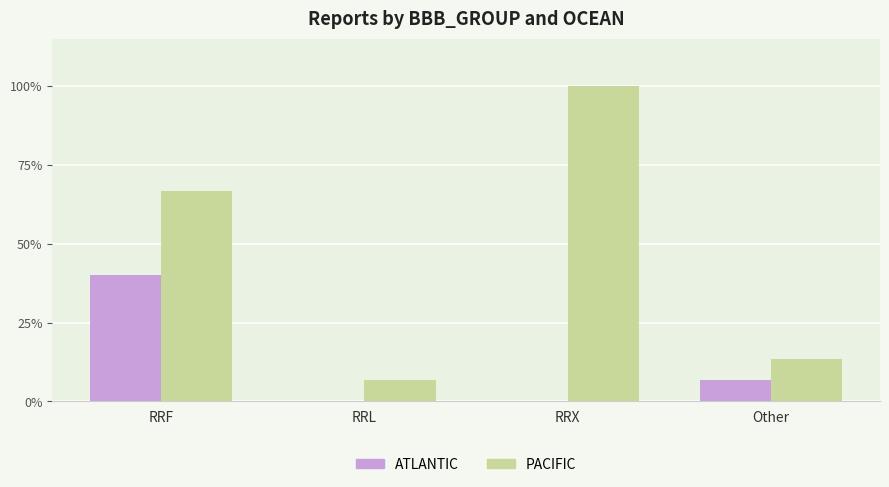

What are all the series names shown in the legend?

ATLANTIC, PACIFIC